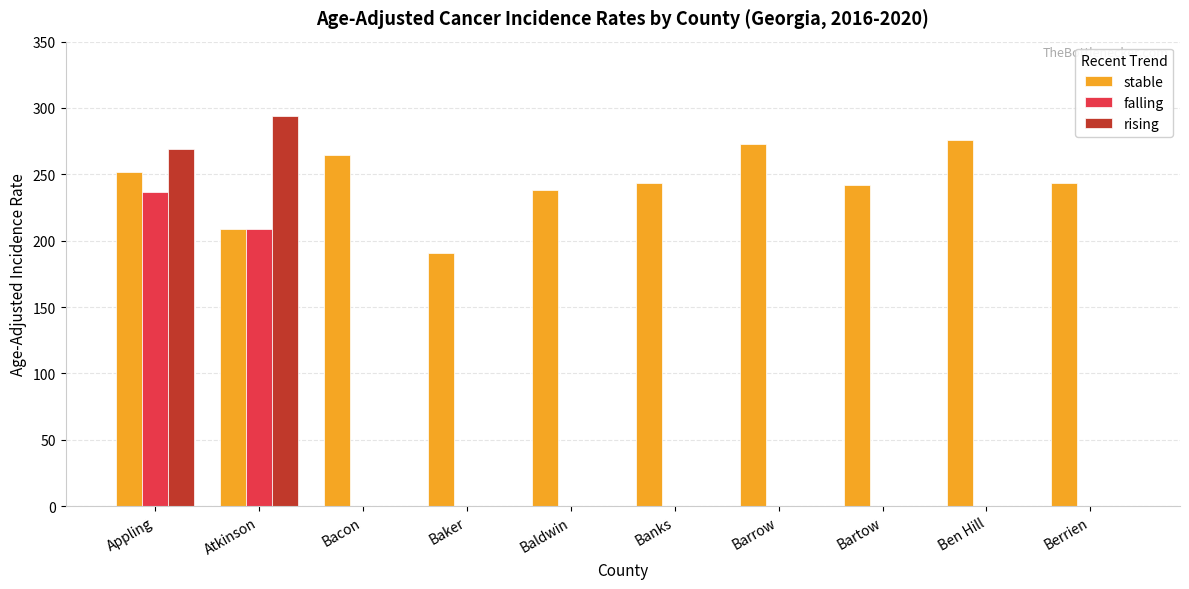

What is the sum of the stable values at Baldwin and Ben Hill?

514.4